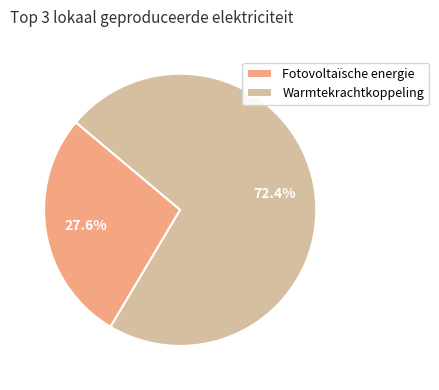

To the nearest percent, what is the difference between the Warmtekrachtkoppeling and Fotovoltaïsche energie slice percentages?

45%